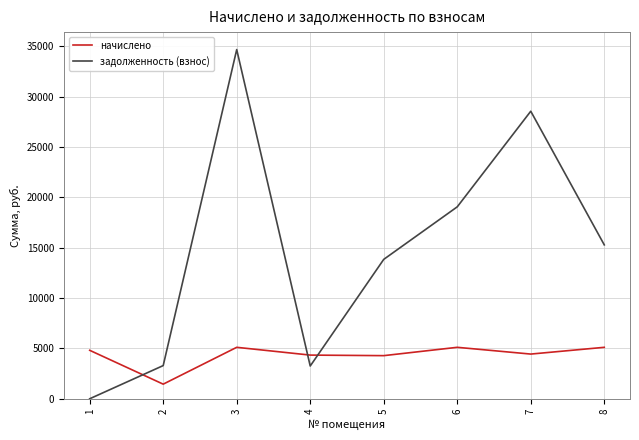

Where is the first local maximum for задолженность (взнос)?

3